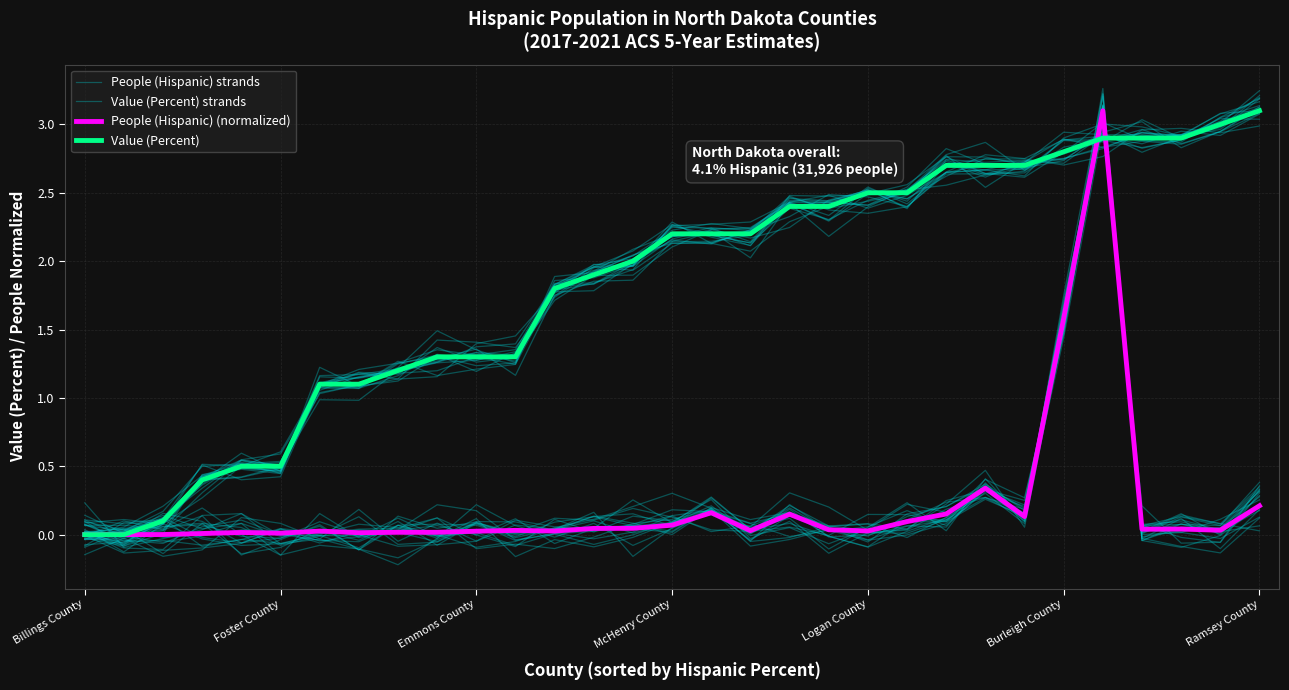

Is the value of People (Hispanic) strands at 13 greater than the value of People (Hispanic) (normalized) at 18?

No